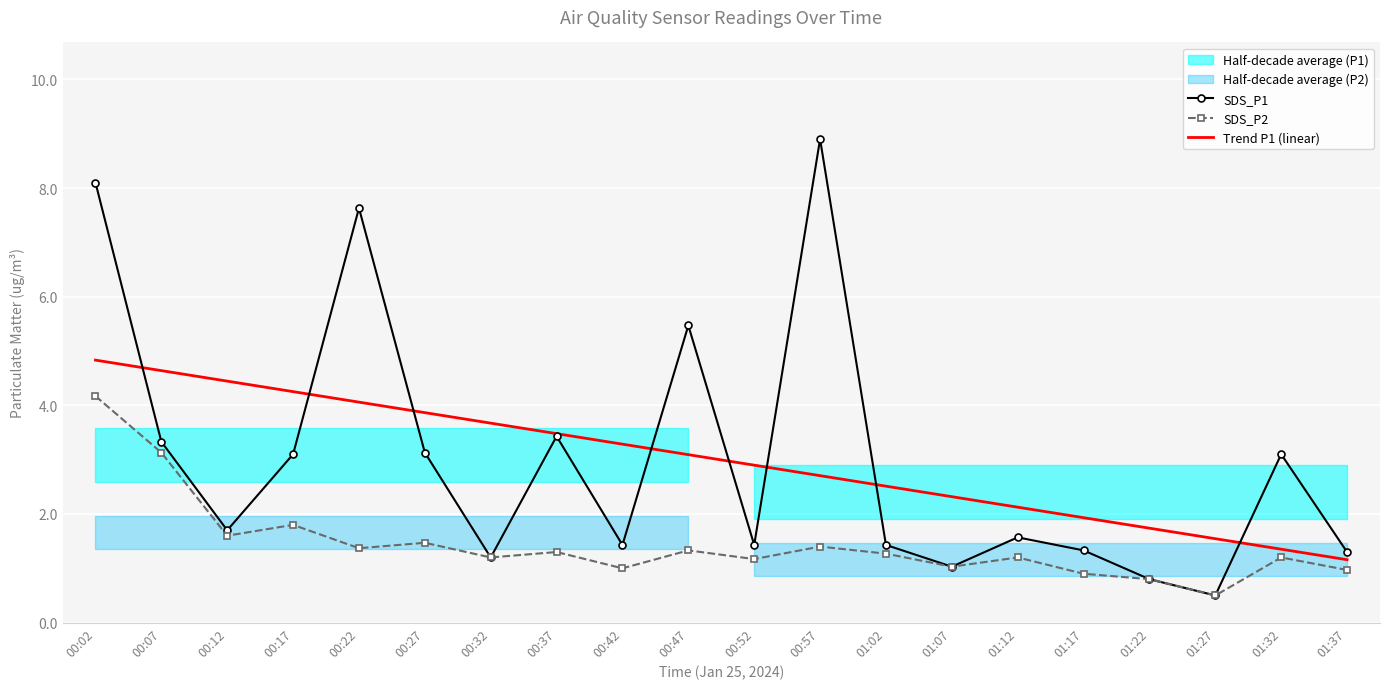

At which category is the sum across all series the highest?

00:02